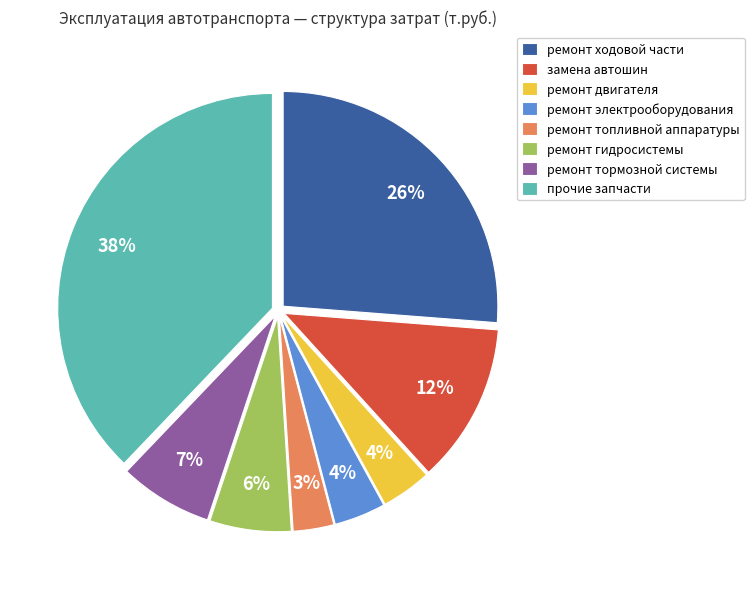

Is it true that ремонт тормозной системы is 1% of the pie?

False